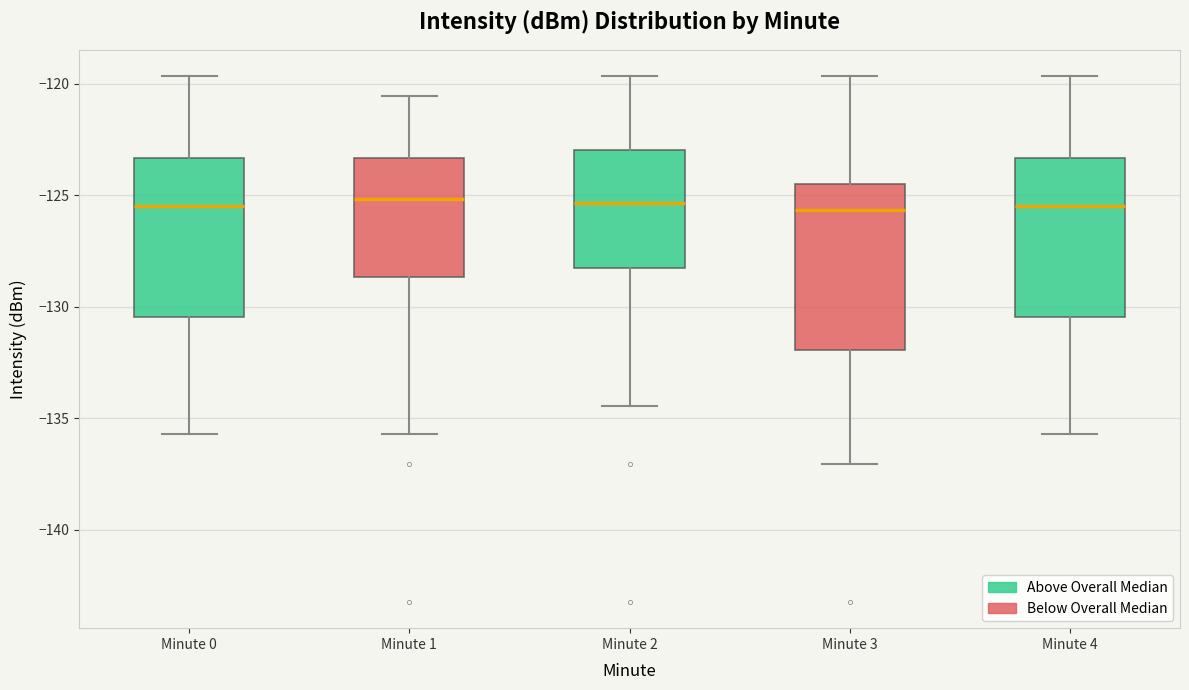

Reading left to right, transcribe this box plot: for each box, give where its median line is, the range the box spans, and where its two whiskers end, as read against the y-axis. The values are not printed on the chart, so give them approximately, as read against the axis.

Minute 0: median -125.5, box -130.5 to -123.5, whiskers -135.5 to -119.5
Minute 1: median -125.0, box -128.5 to -123.5, whiskers -135.5 to -120.5
Minute 2: median -125.5, box -128.0 to -123.0, whiskers -134.5 to -119.5
Minute 3: median -125.5, box -132.0 to -124.5, whiskers -137.0 to -119.5
Minute 4: median -125.5, box -130.5 to -123.5, whiskers -135.5 to -119.5